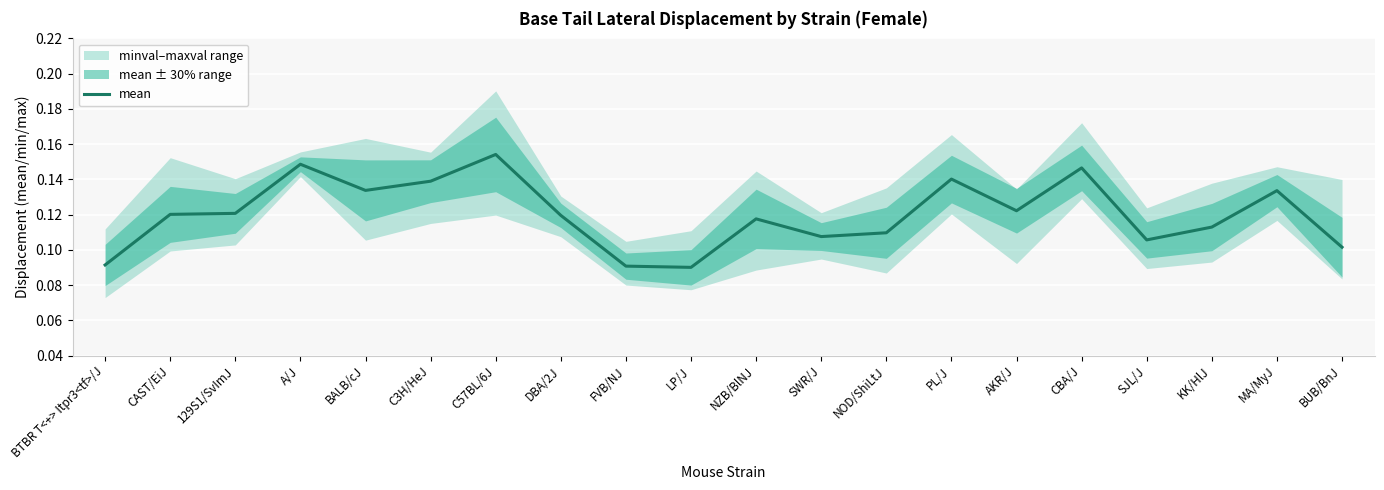

Where is the first local minimum?

BALB/cJ